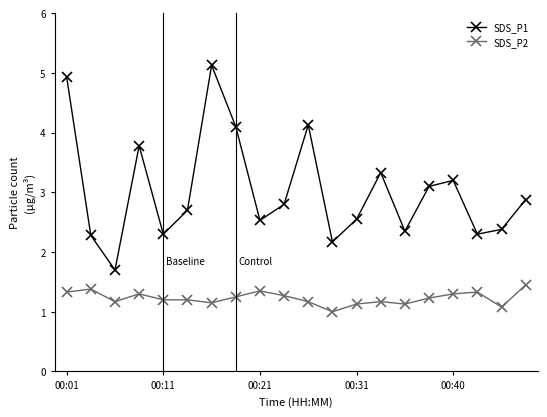

Does the chart have visible grid lines?

No